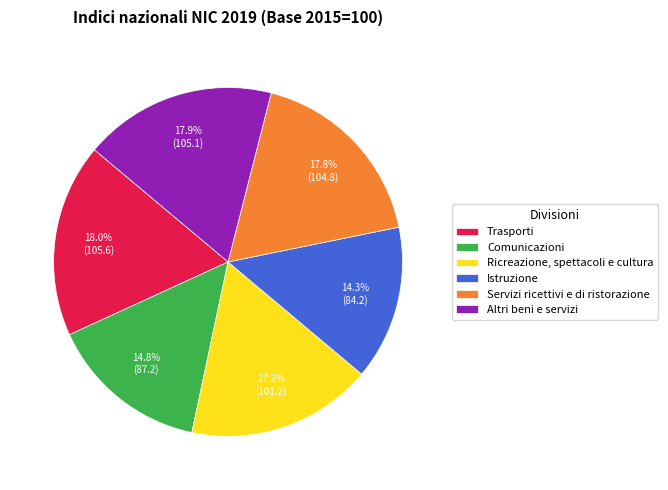

Count the number of slices in the pie.

6